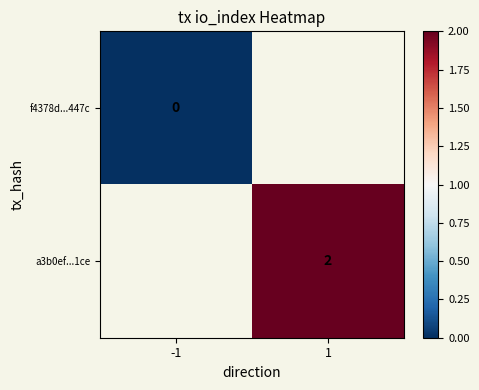

Is the value of f4378d...447c at -1 greater than the value of a3b0ef...1ce at 1?

No